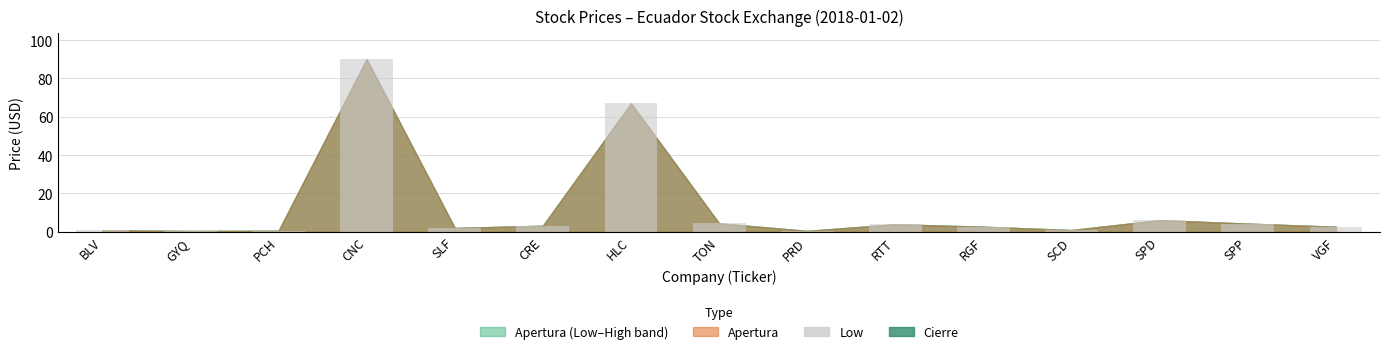

What is the sum of the values at BLV and SPP?

5.1